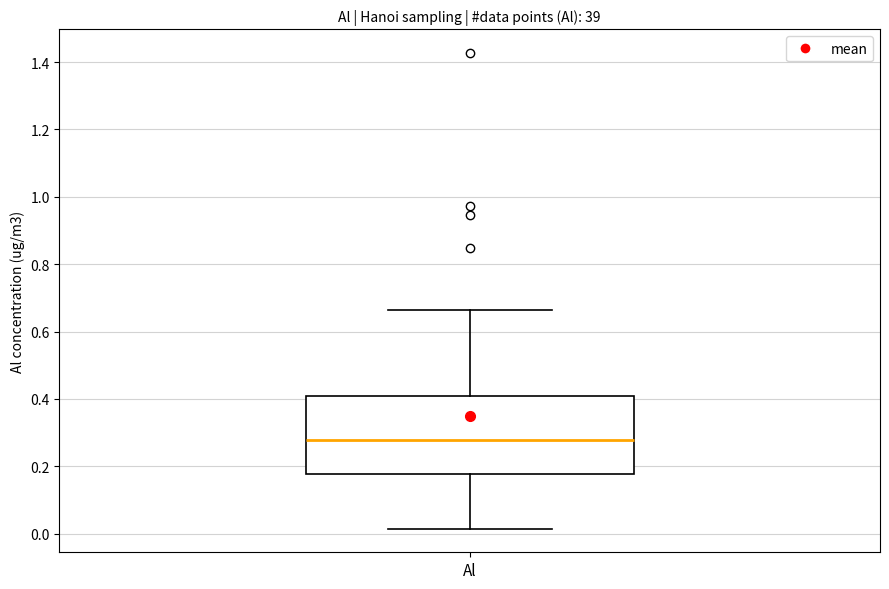

Transcribe this box plot: give where the median line is, the range the box spans, and where the two whiskers end, as read against the y-axis. The values are not printed on the chart, so give them approximately, as read against the axis.

median 0.28, box 0.18 to 0.40, whiskers 0.02 to 0.66